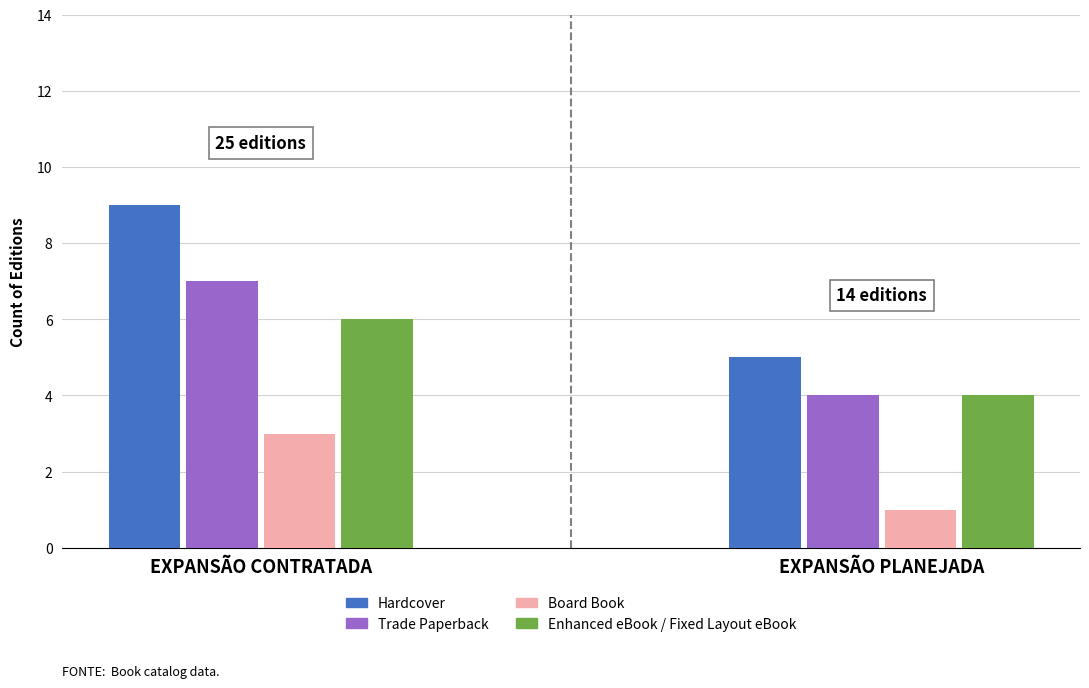

Rank the series by their maximum value, from highest to lowest.

Hardcover, Trade Paperback, Enhanced eBook / Fixed Layout eBook, Board Book